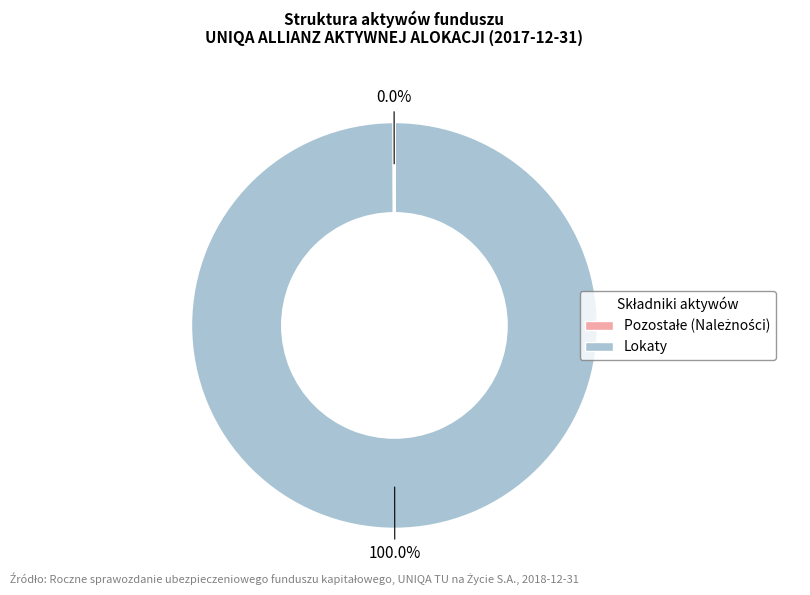

Is there a majority slice in this chart?

Yes